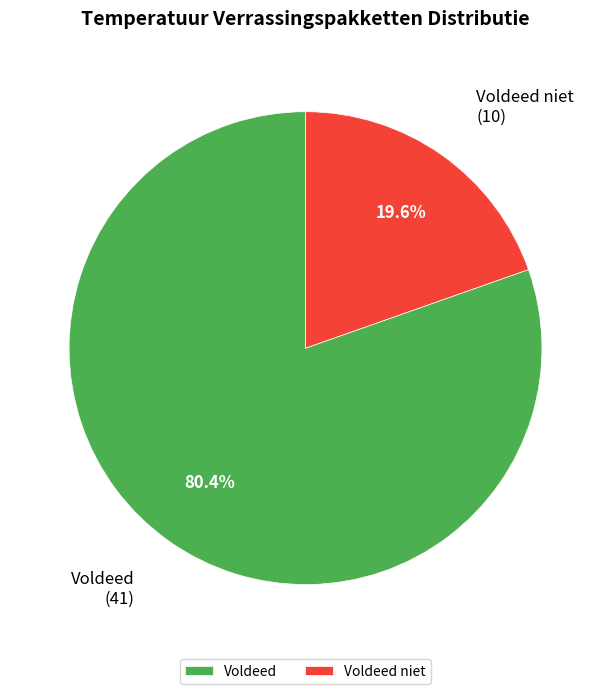

Which slice is the largest?

Voldeed